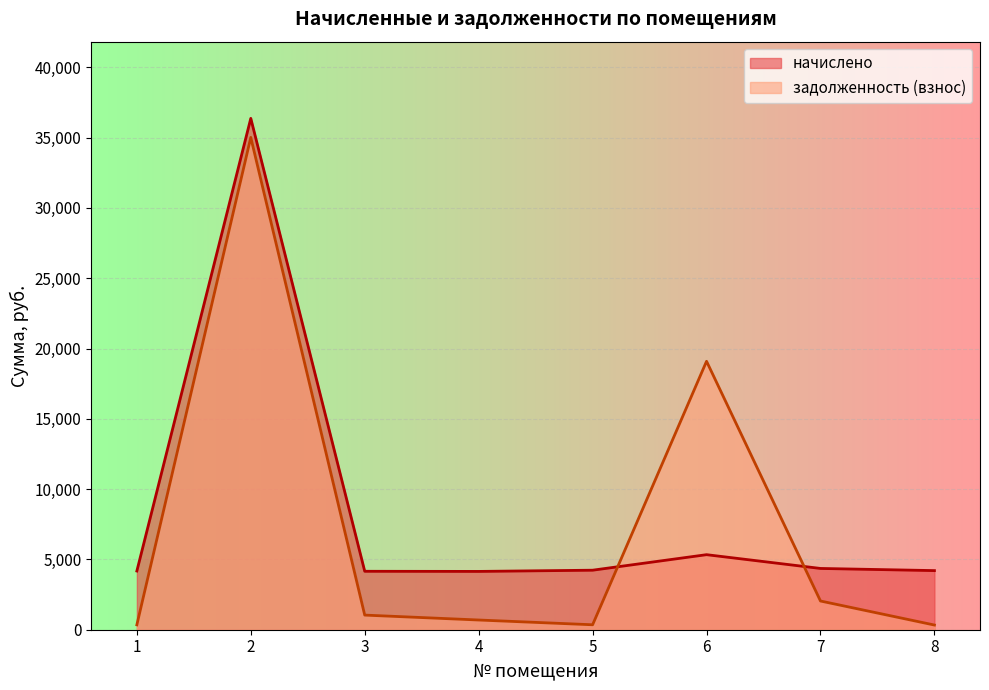

At which category is the sum across all series the highest?

2